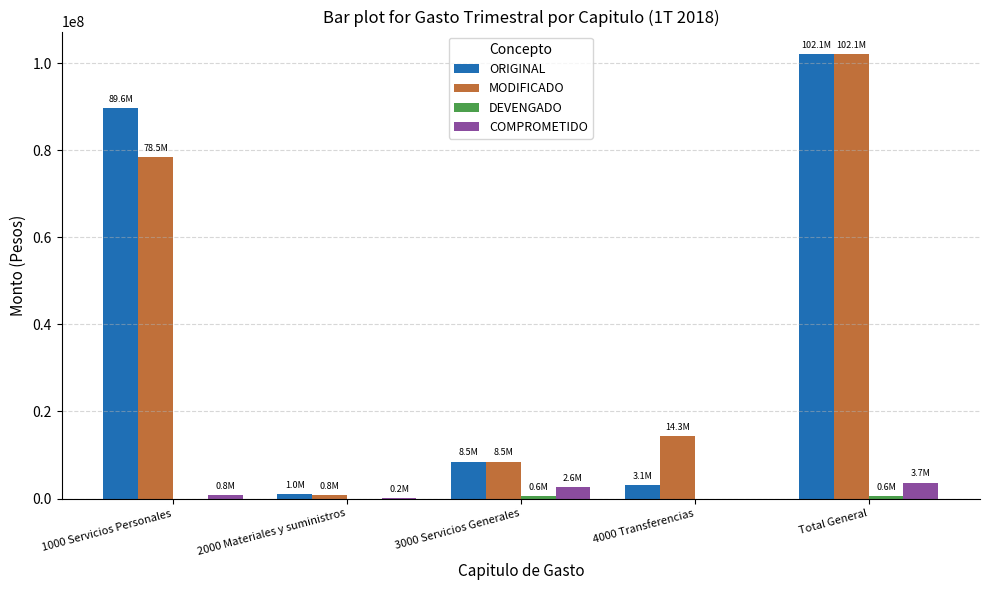

What is the highest value of the MODIFICADO series?

102133508.0